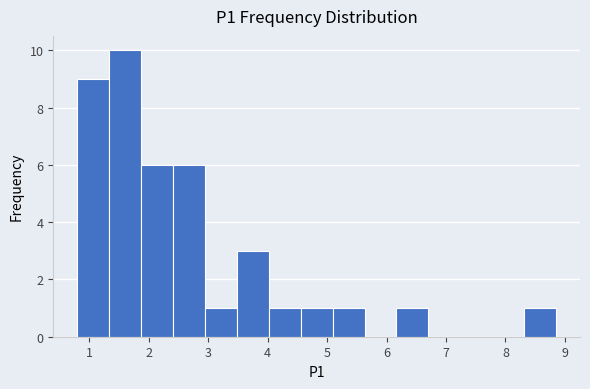

Over which range of the x-axis is the bar tallest?

1.3 to 1.9